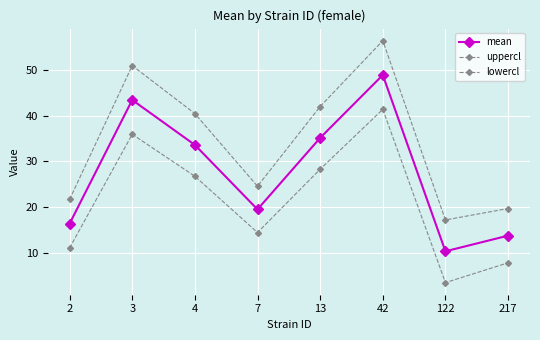

What is the difference between the highest and lowest values at 3?

15.0